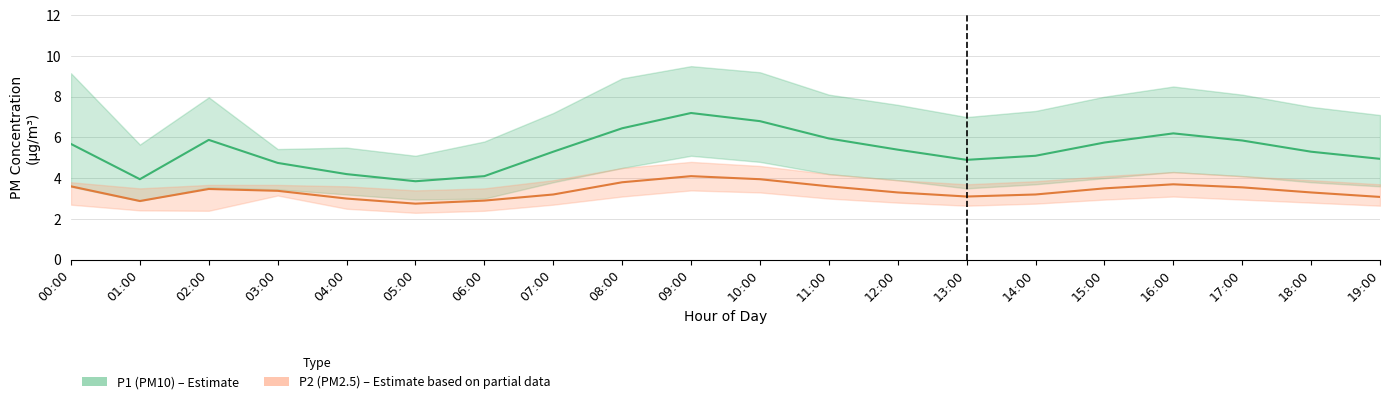

Is it true that P1 (PM10) equals 5.9 at 02:00?

True